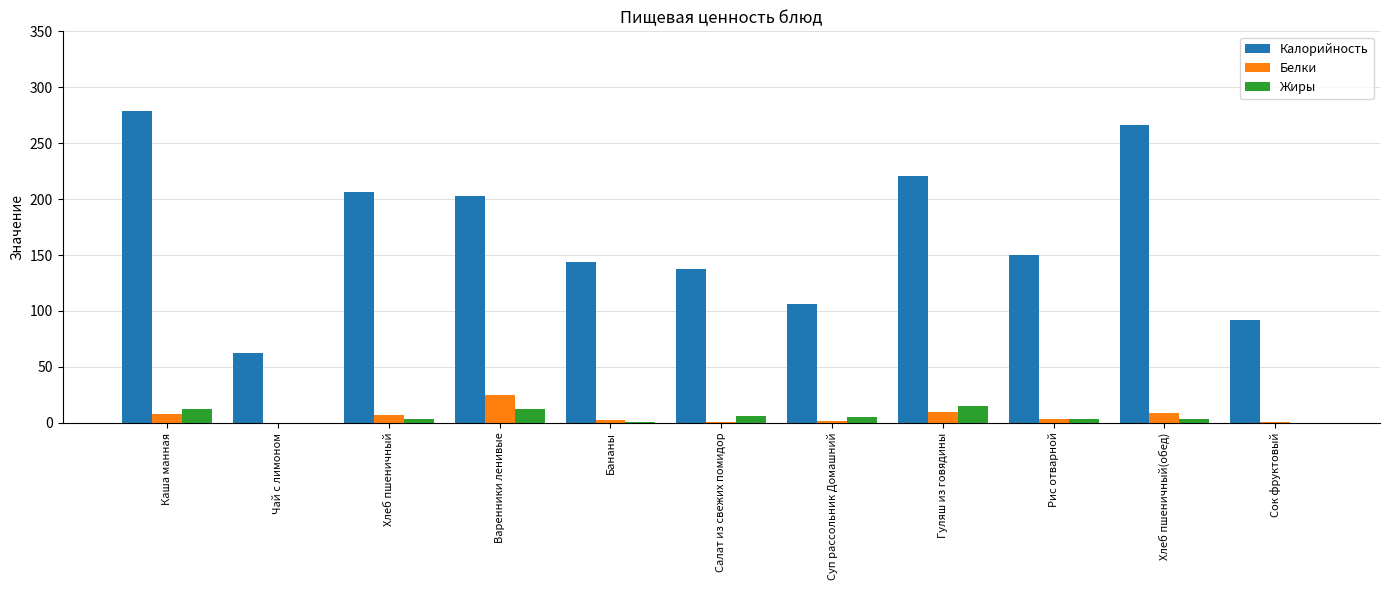

Which category has the highest value in the Белки series?

Варенники ленивые